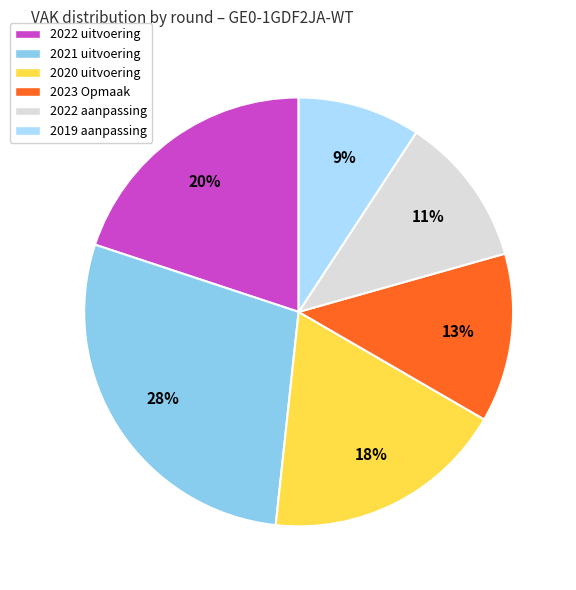

To the nearest percent, what is the difference between the 2023 Opmaak and 2022 uitvoering slice percentages?

7%